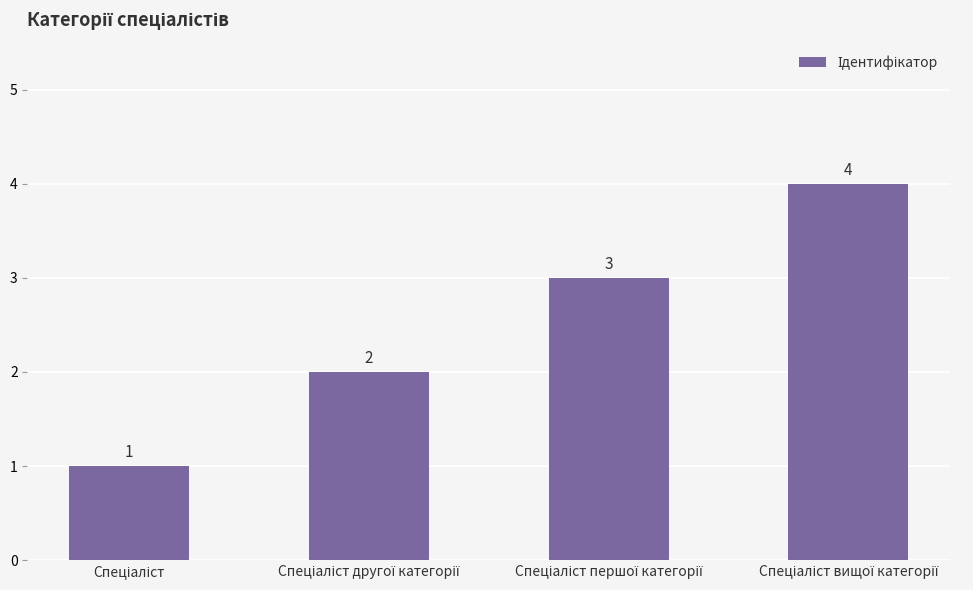

How many values are between 2 and 4?

3